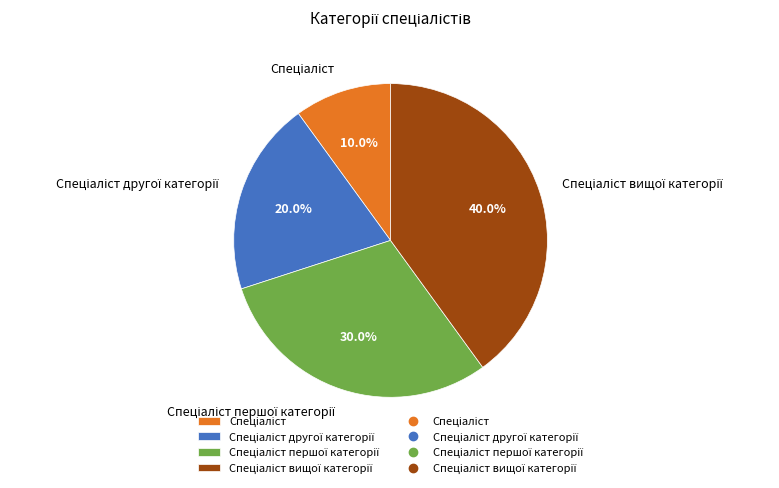

Is there a majority slice in this chart?

No